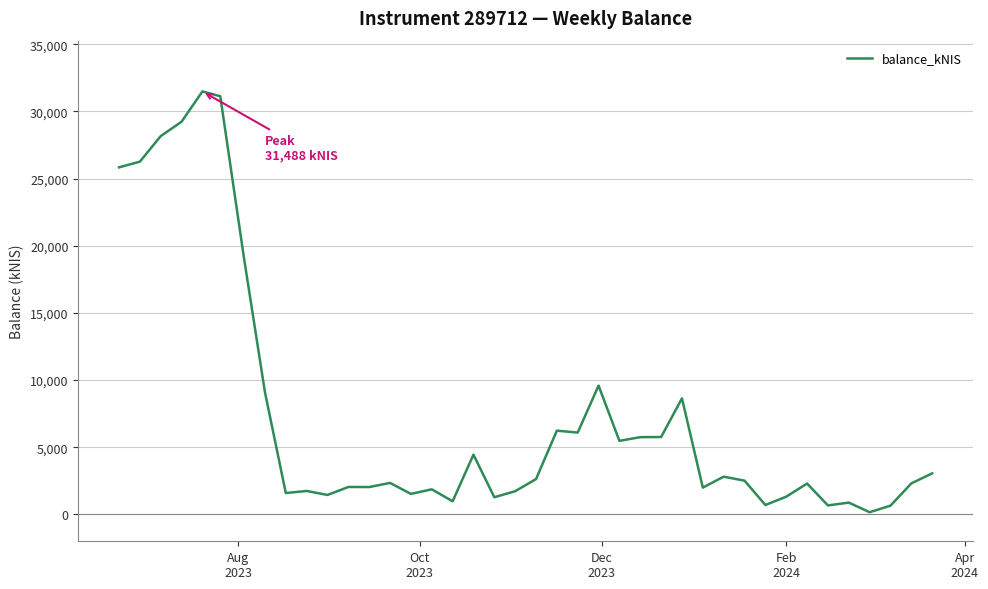

What is the greatest value displayed?

31488.5